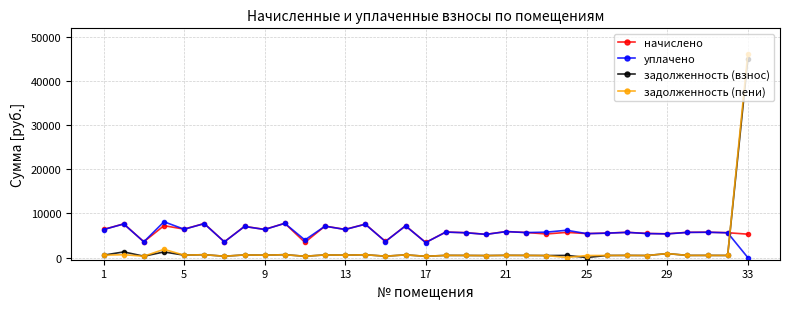

True or false: уплачено and задолженность (пени) cross at least once.

True